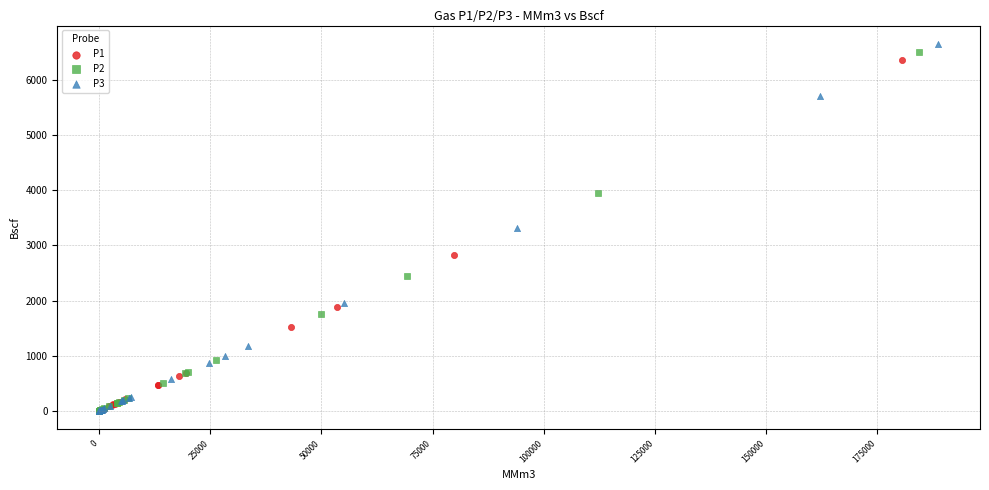

Which series has the largest Y range (max minus min)?

P3